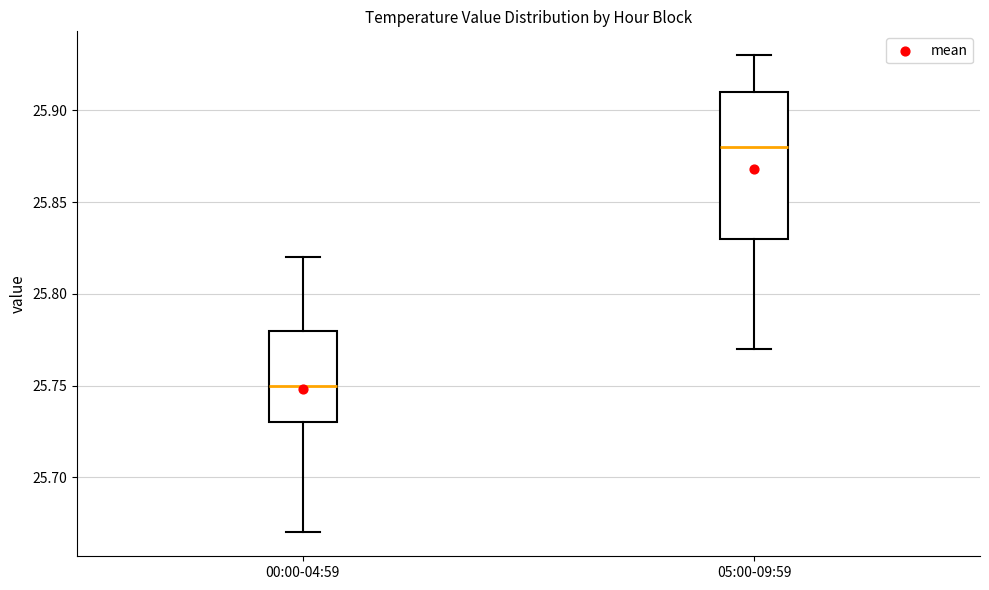

Where is the upper edge of the box for 00:00-04:59 on the y-axis? The values are not printed on the chart, so give them approximately, as read against the axis.

25.78